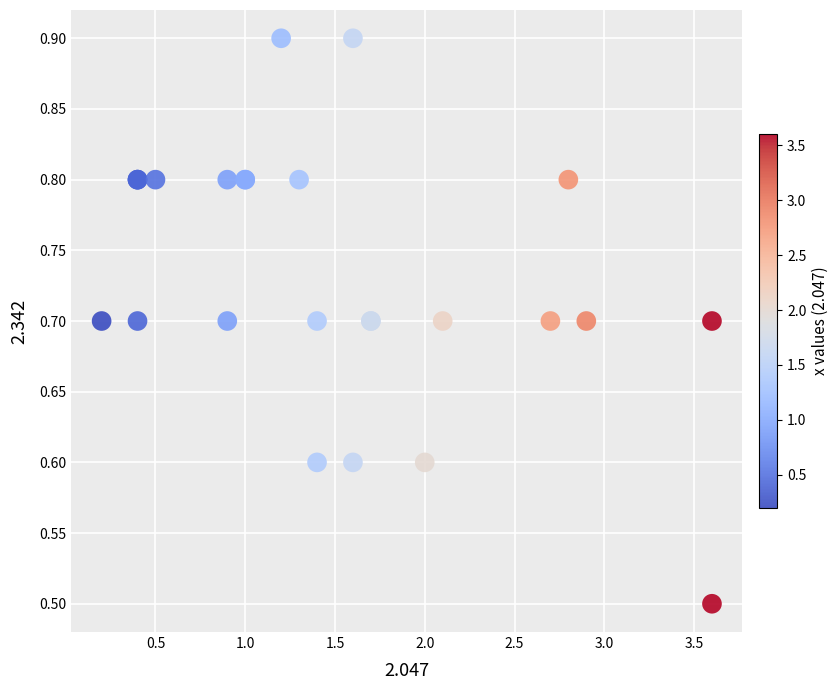

What Y value in the scatter plot is closest to 0?

0.5